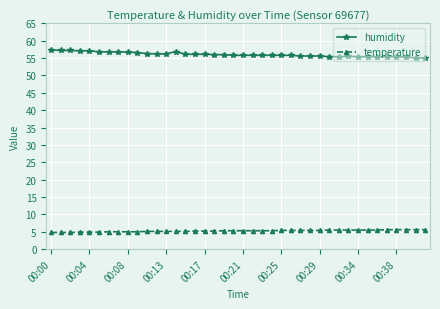

What is the difference between the second highest and minimum values in the humidity series?

2.2